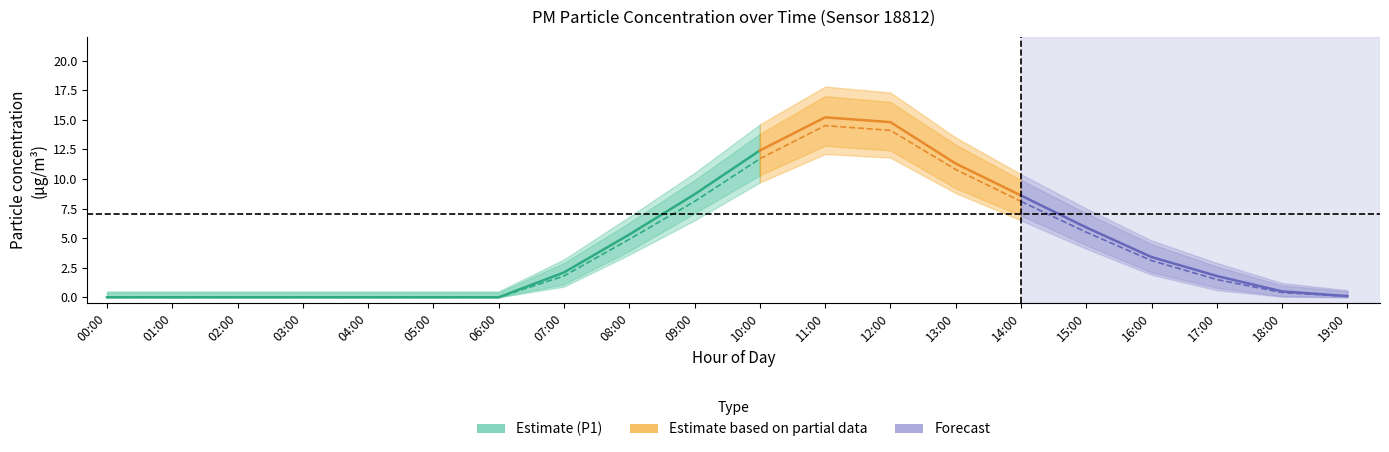

Is the value of P1 at 06:00 greater than the value of P2 at 18:00?

No